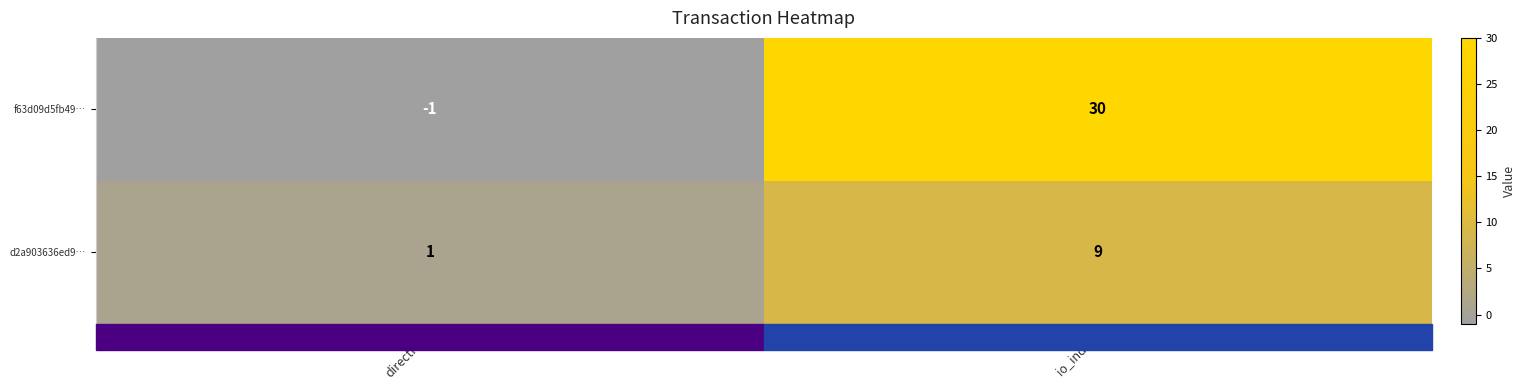

What is the sum of all f63d09d5fb49… values?

29